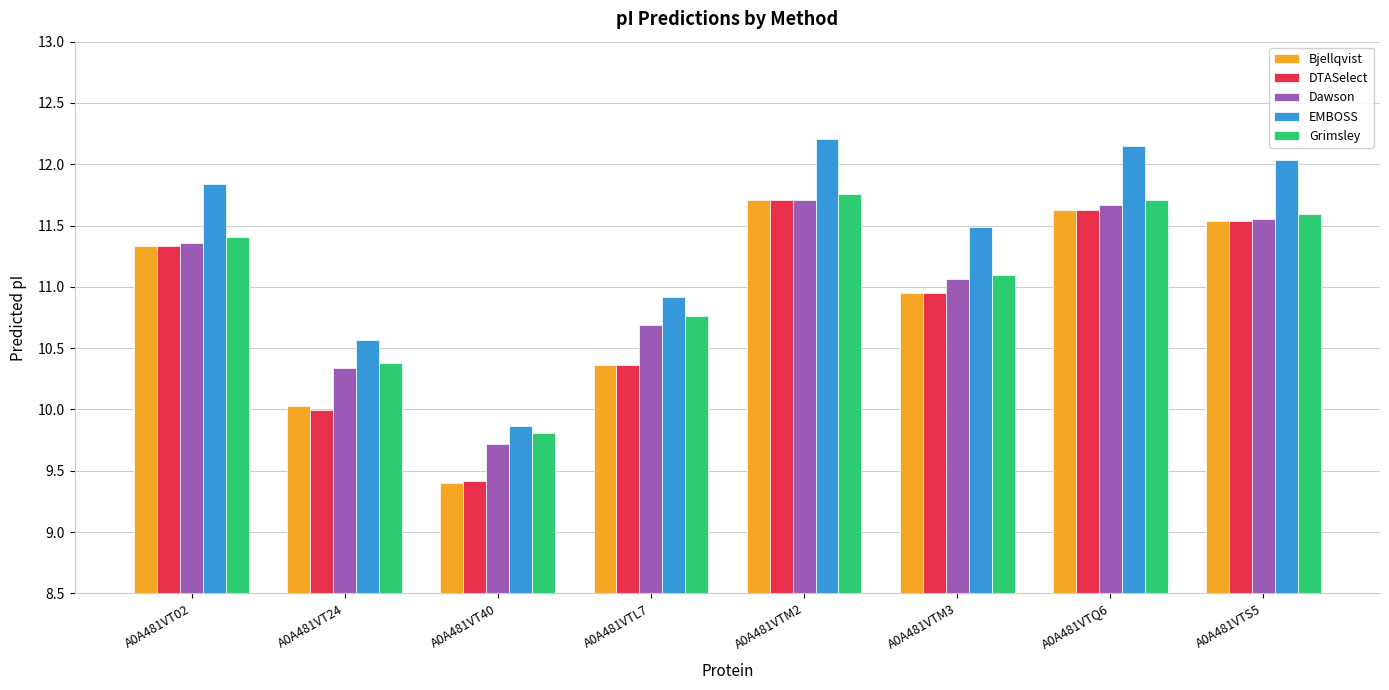

What is the difference between the highest and lowest values at A0A481VTM3?

0.5